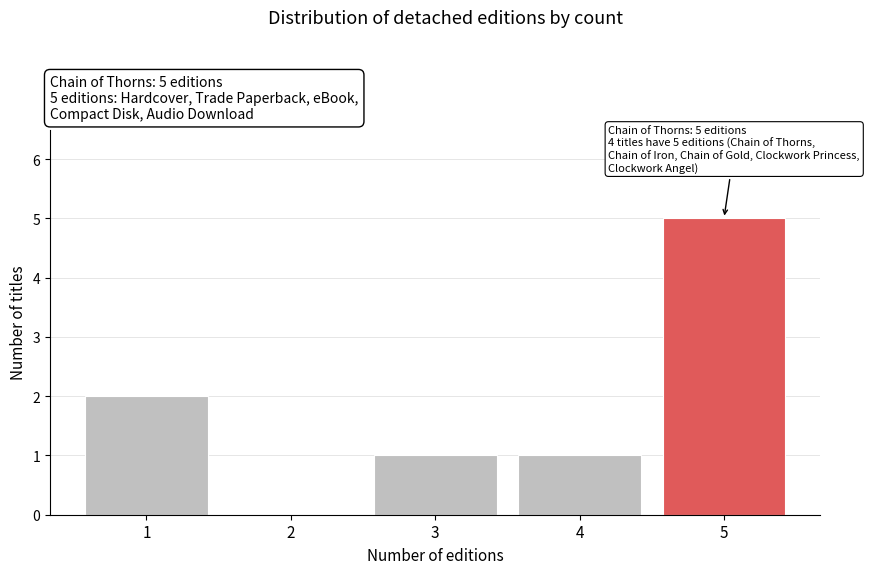

Reading left to right, transcribe all the data shown in this chart.

1=2	2=0	3=1	4=1	5=5